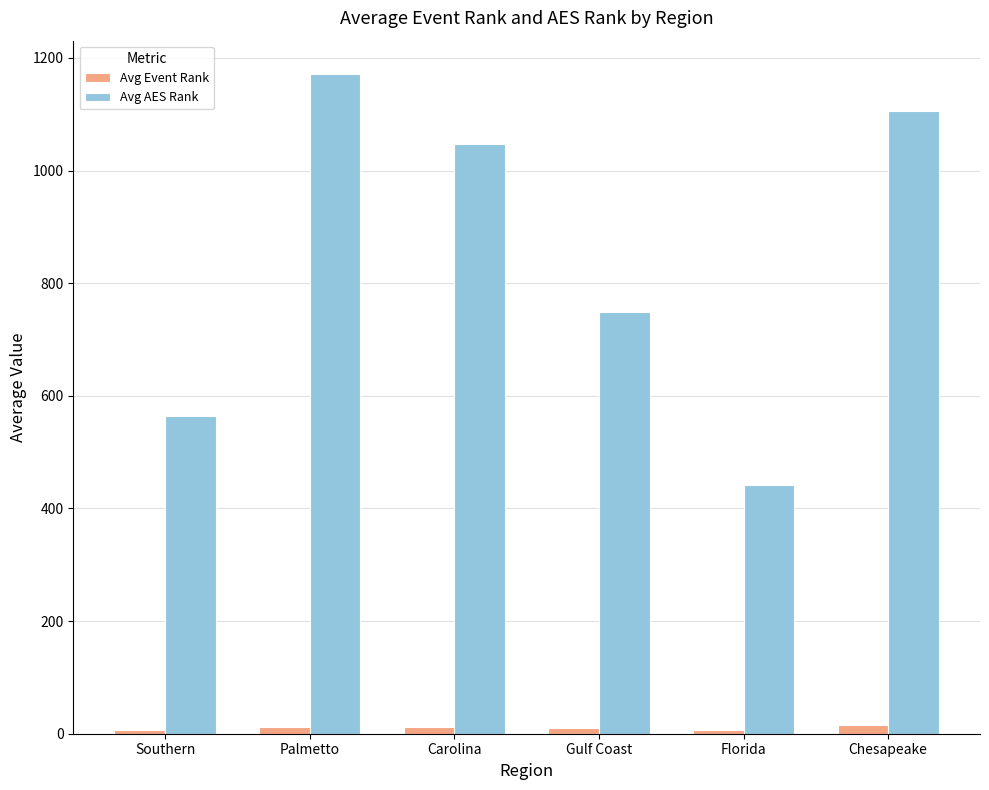

Does the chart contain any negative values?

No